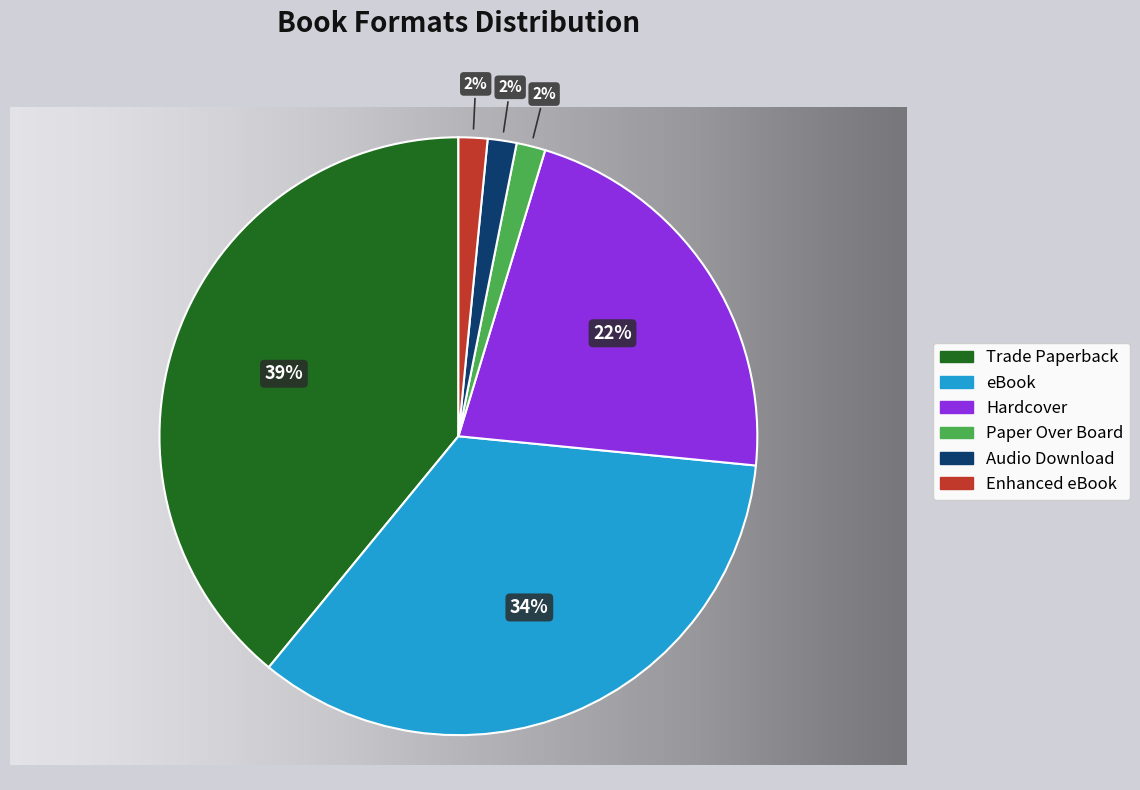

Is it true that Hardcover is 22% of the pie?

True